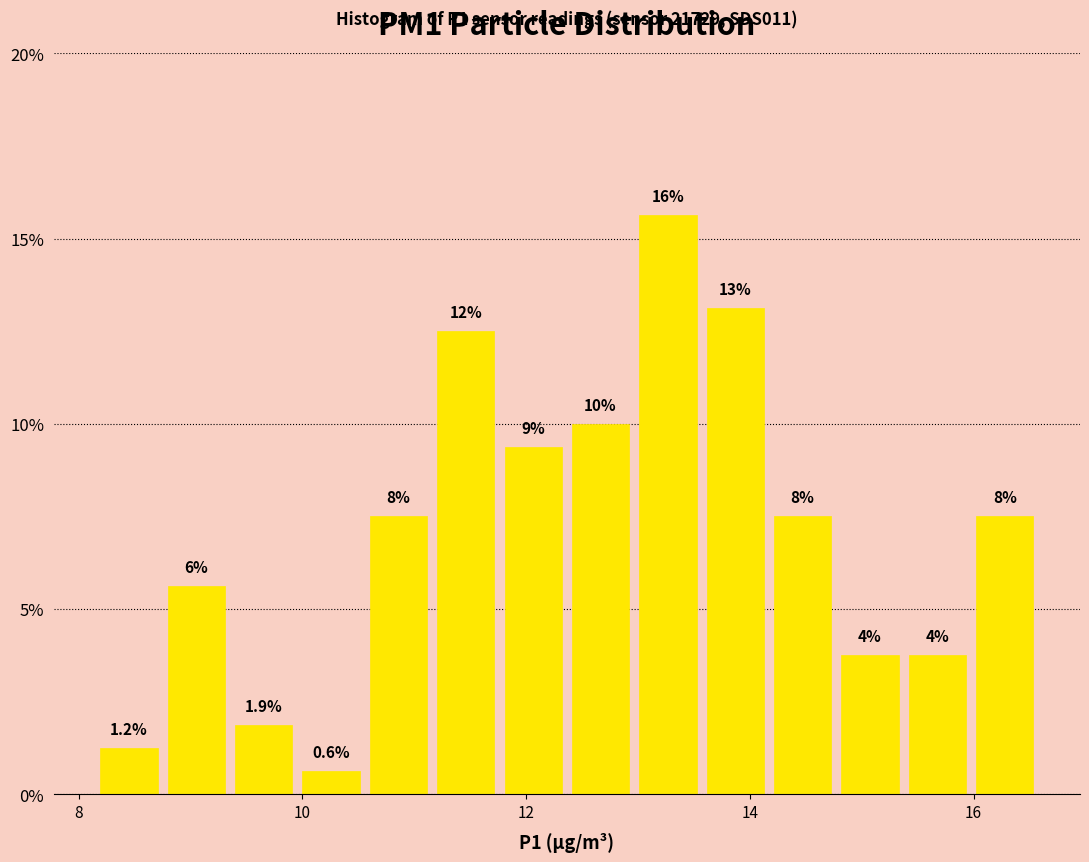

Around what value on the x-axis is the tallest bar? Give the approximate position of its centre, as read against the axis.

13.2